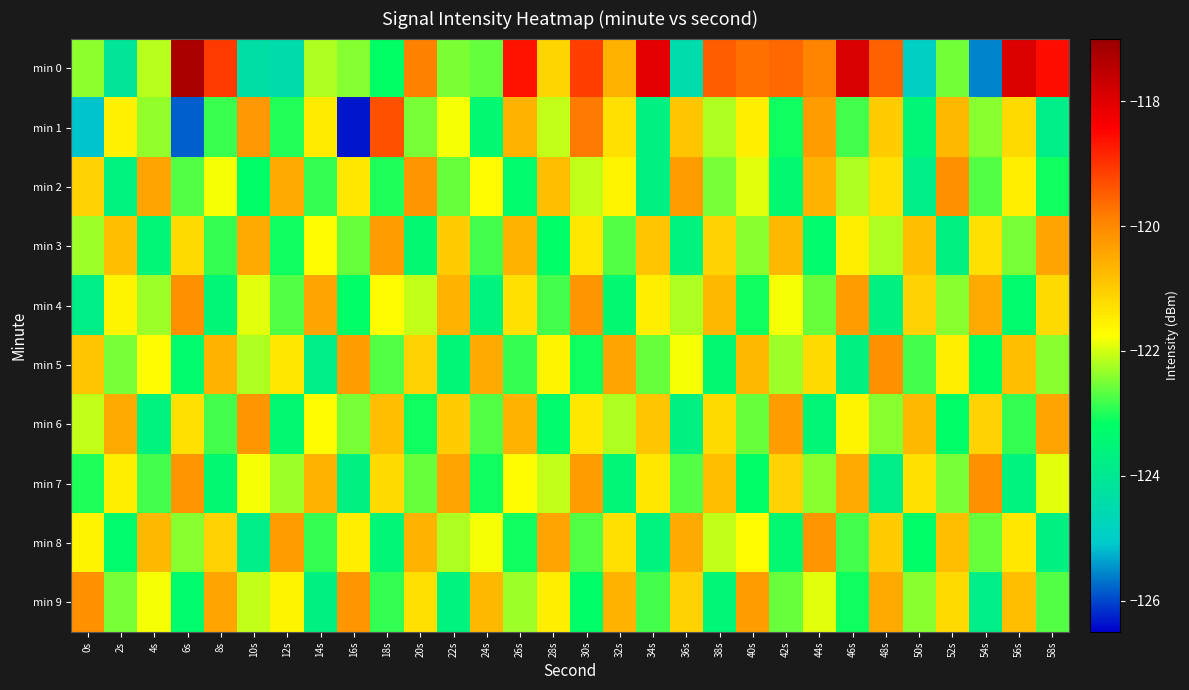

At how many categories does at least one series exceed -122?

30